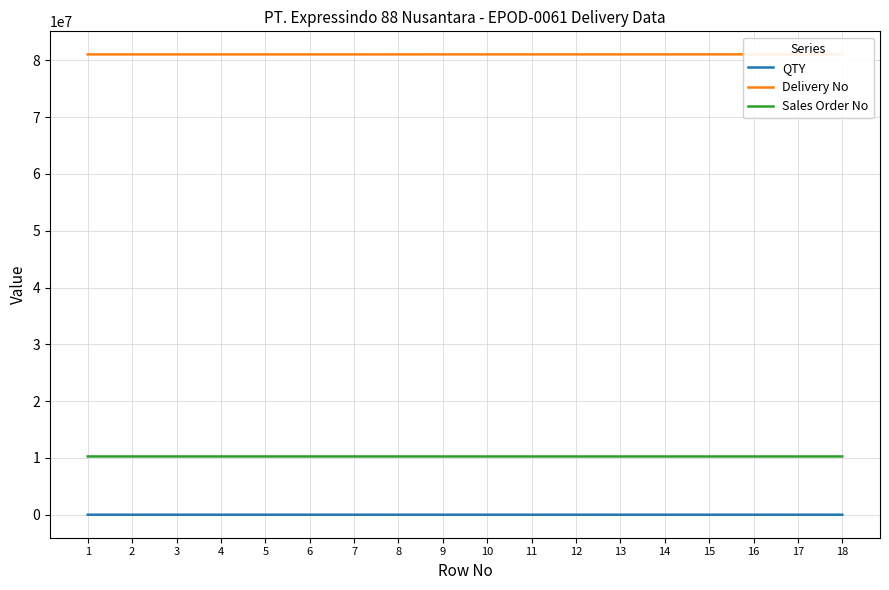

True or false: QTY has a value of 13 at 13.

False